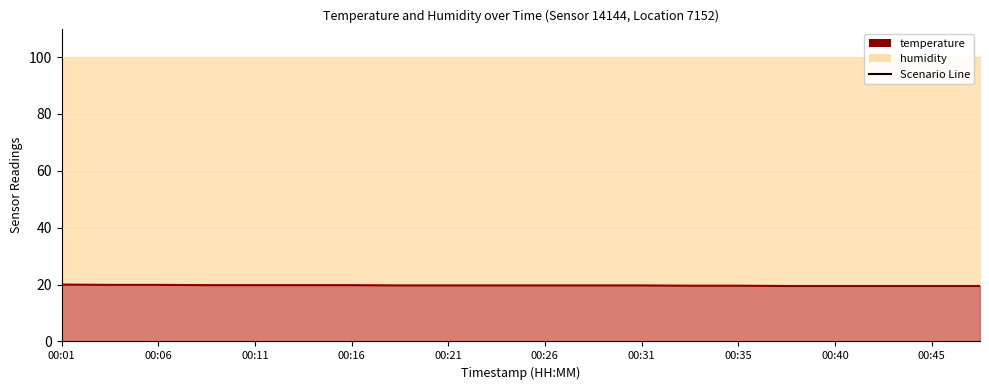

Is it true that the value at 00:06 is 13.0?

False